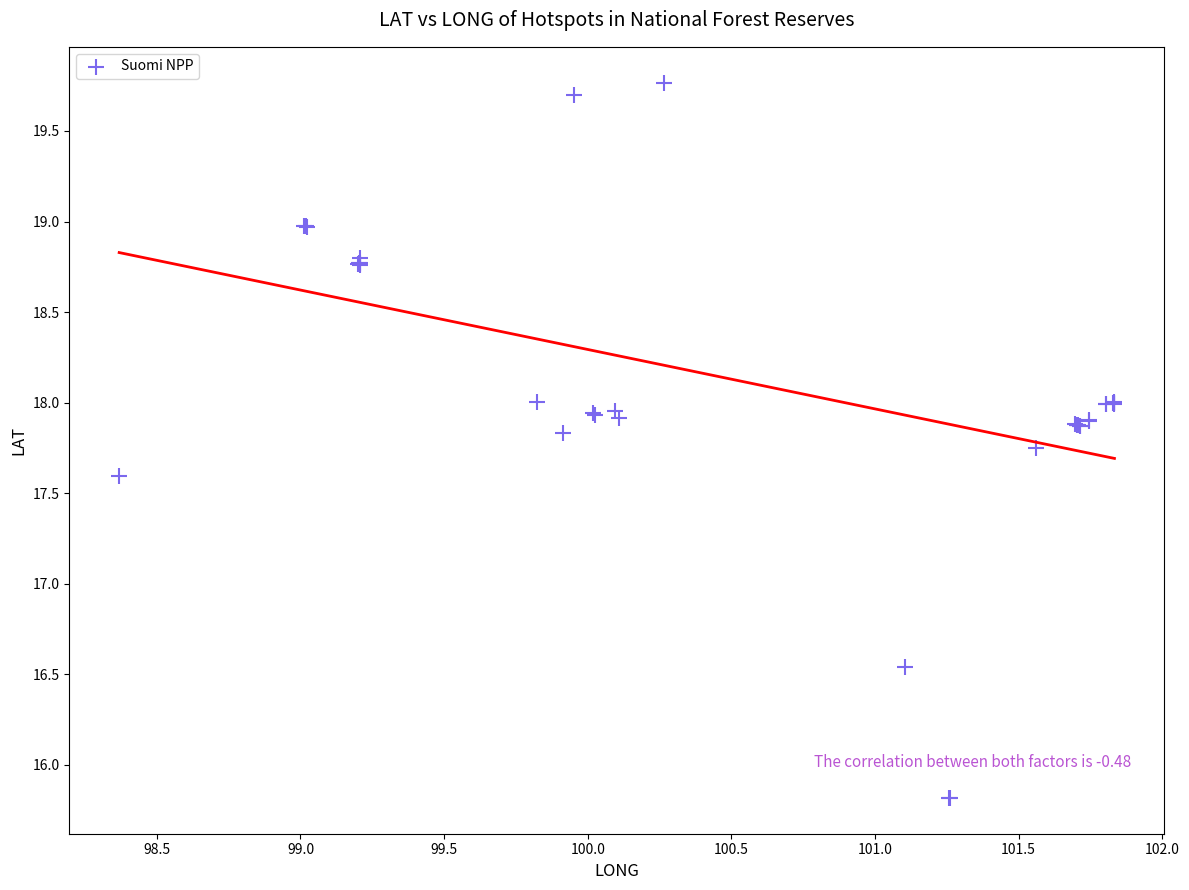

What Y value in the scatter plot is closest to 17?

16.5